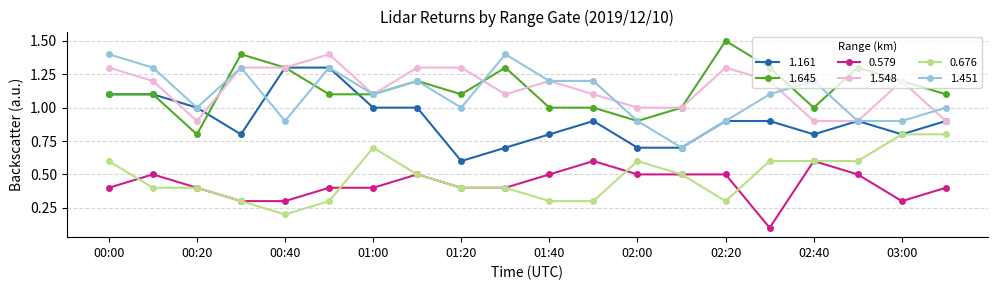

What is the highest value of the 1.161 series?

1.3